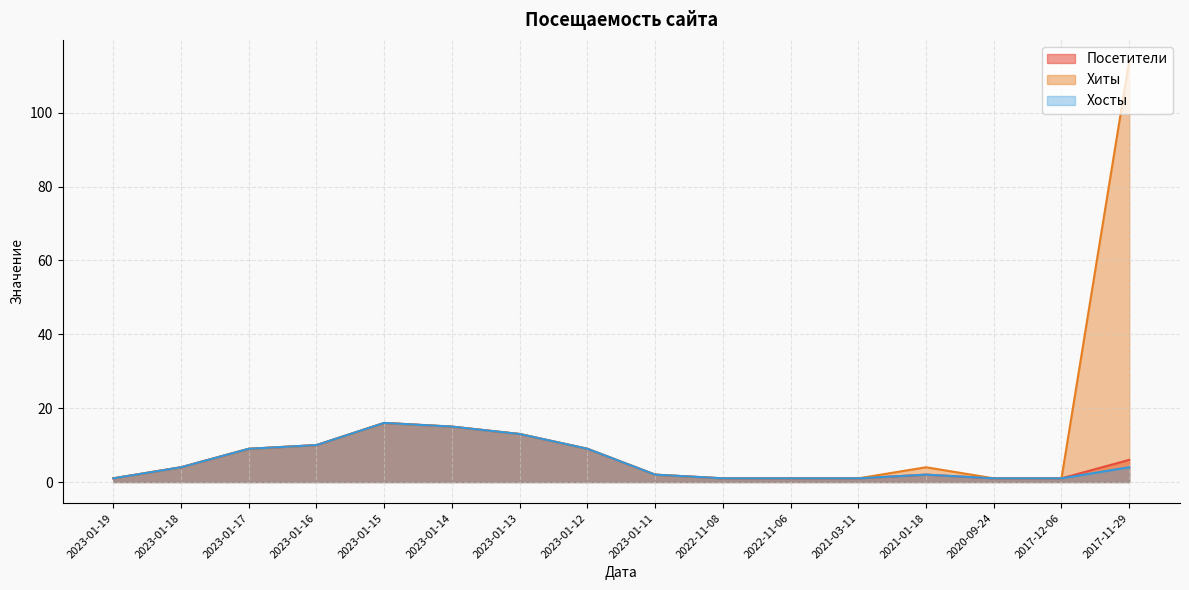

Which category has the lowest value in the Посетители series?

2023-01-19